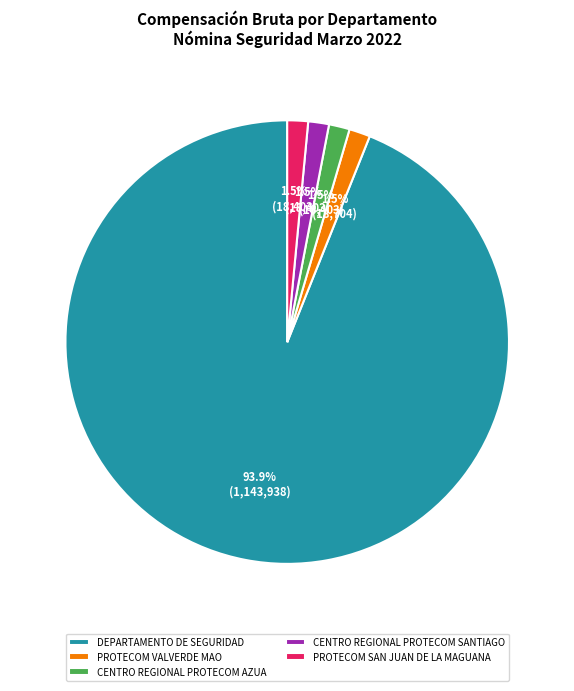

Approximately how many times larger is the value at PROTECOM VALVERDE MAO compared to CENTRO REGIONAL PROTECOM SANTIAGO?

1.0